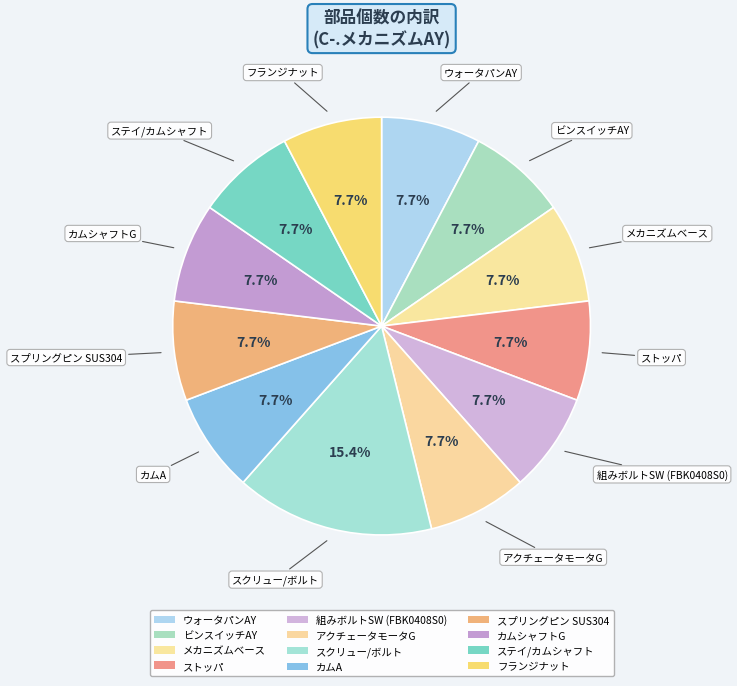

How many segments does this pie chart have?

12